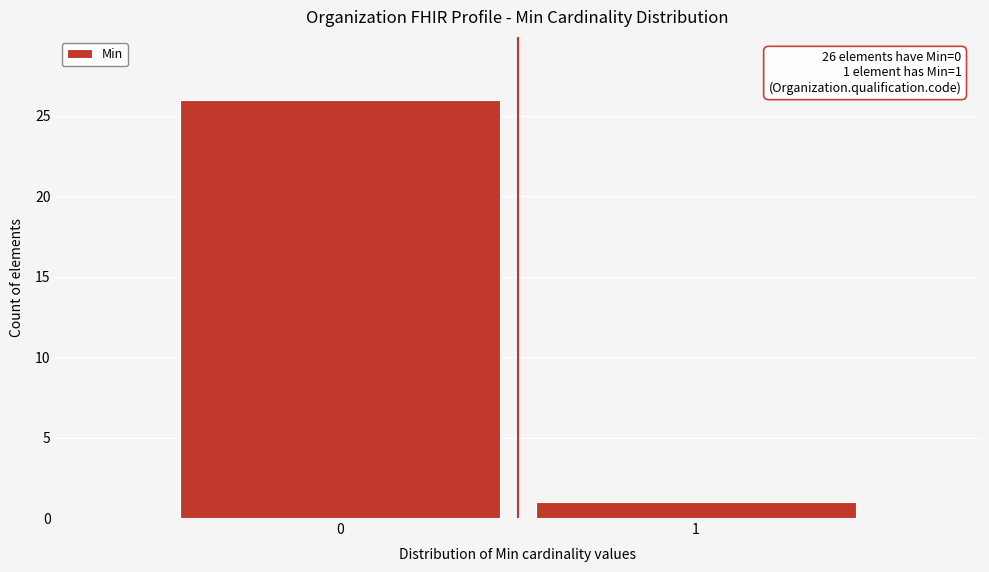

Reading left to right, list all the values displayed in this chart.

0=26	1=1